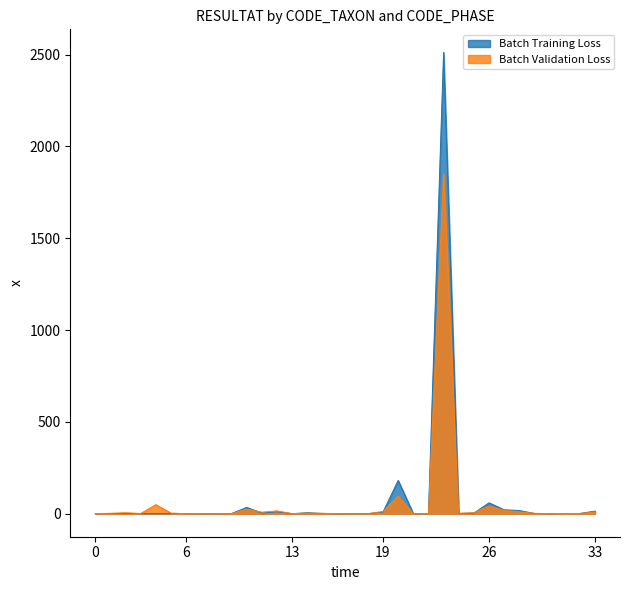

What is the difference between the maximum and second lowest values in the Phase A - RESULTAT series?

2512